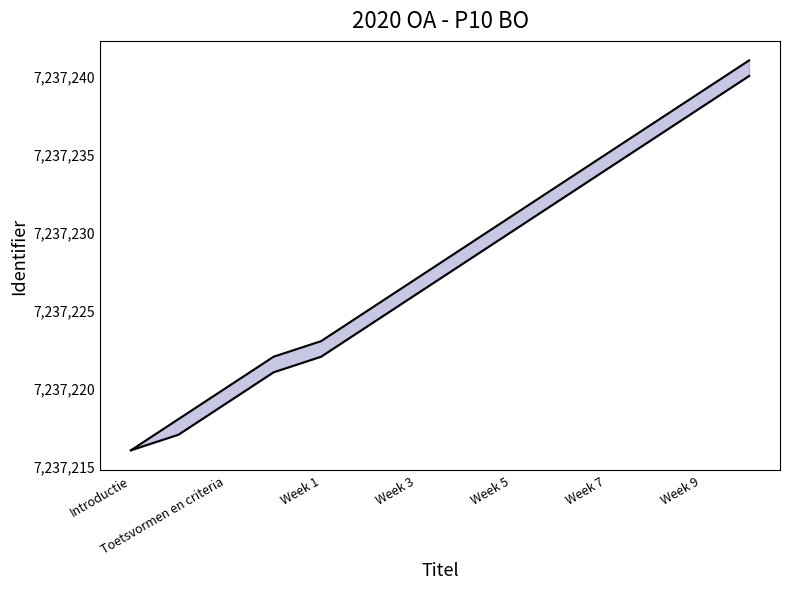

What is the value of the upper point at the 5th from the left?

7237223